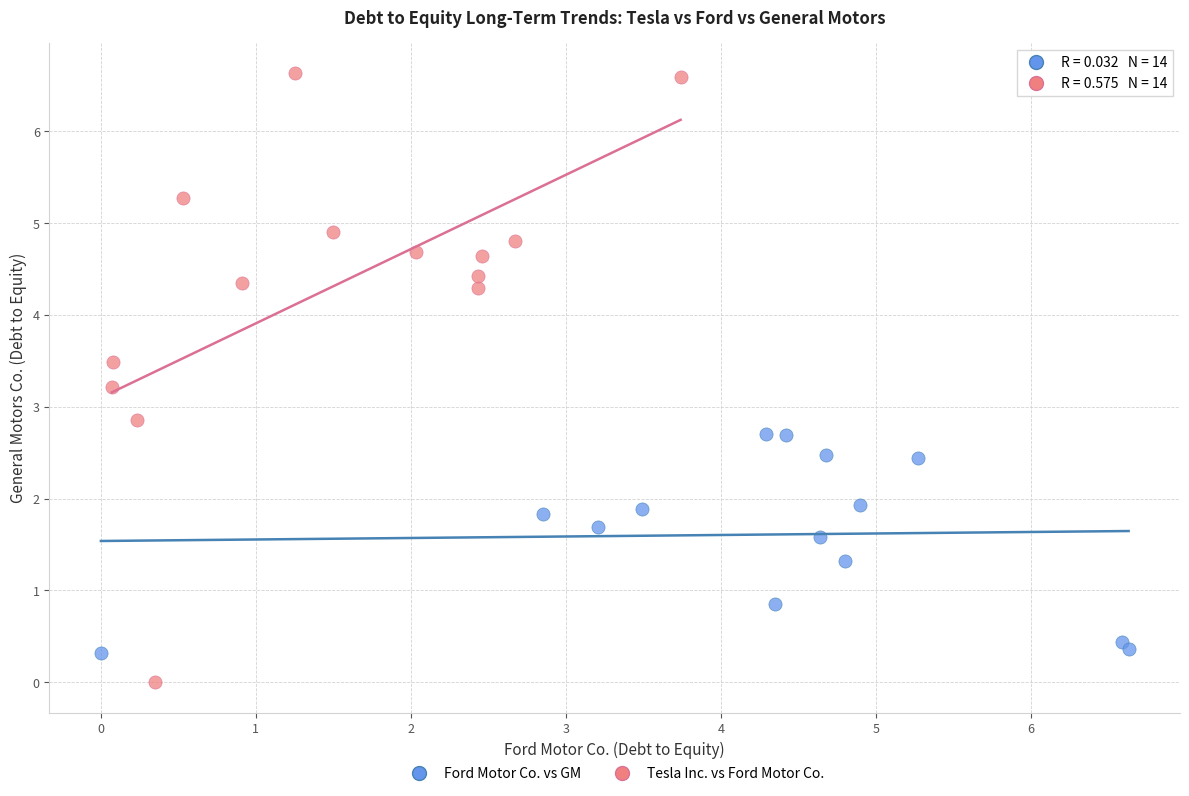

Which series reaches the minimum Y coordinate?

Tesla Inc. vs Ford Motor Co.